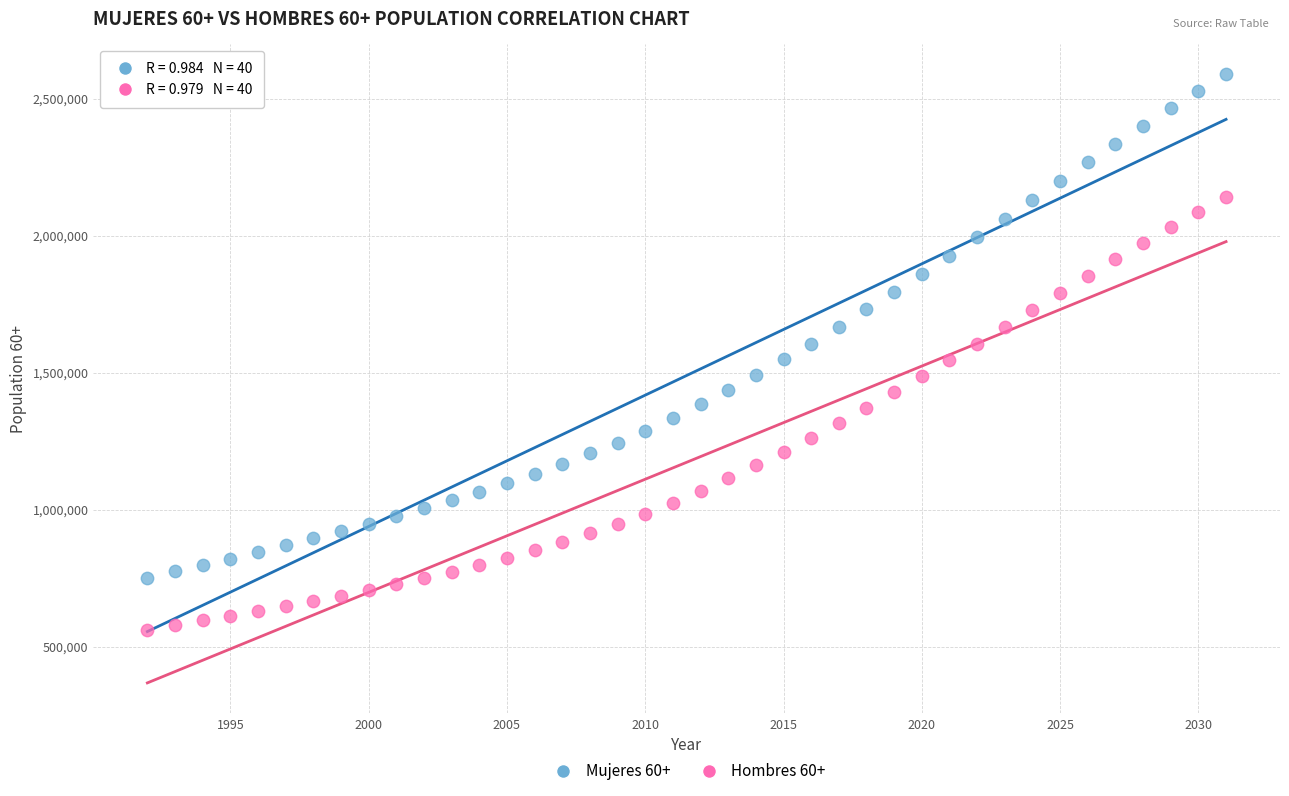

Which series has the widest spread of Y values?

Mujeres 60+